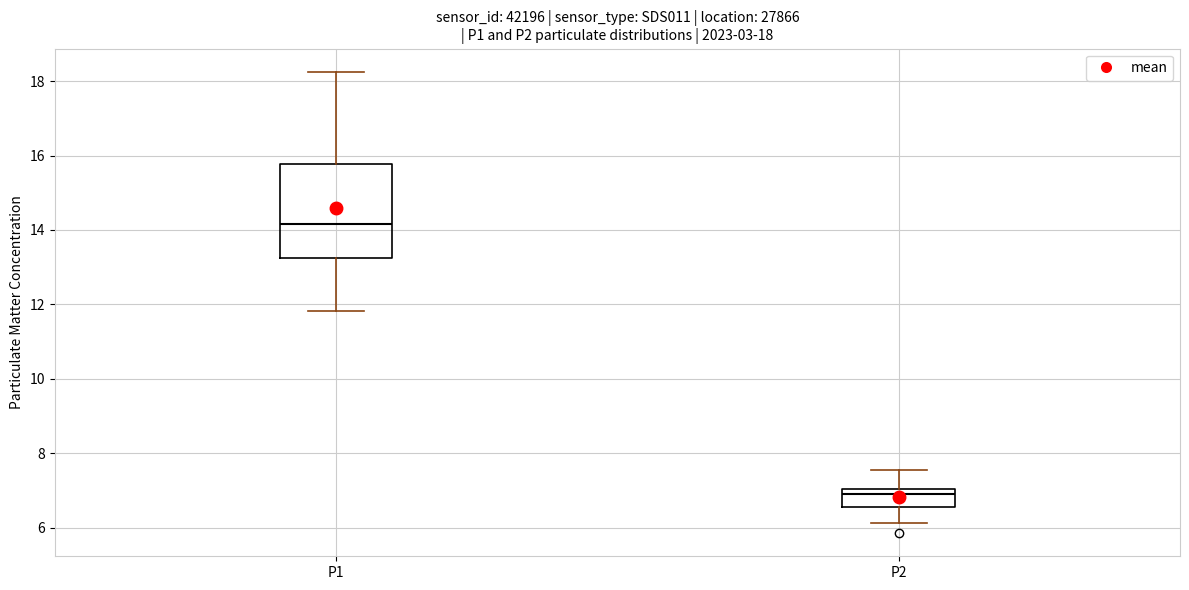

Which box has the highest median line?

P1